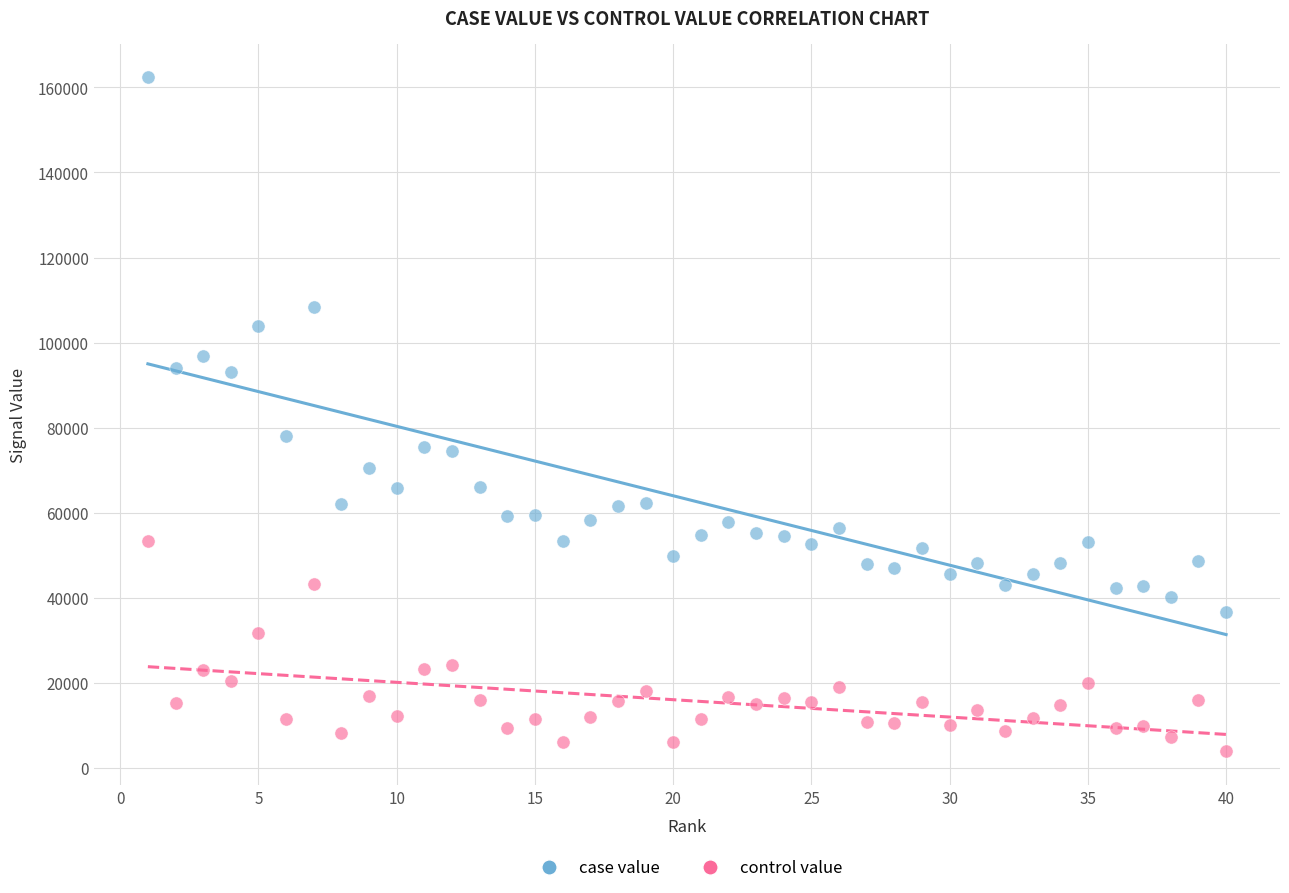

Across all series, what Y value is closest to 83133?

77977.6